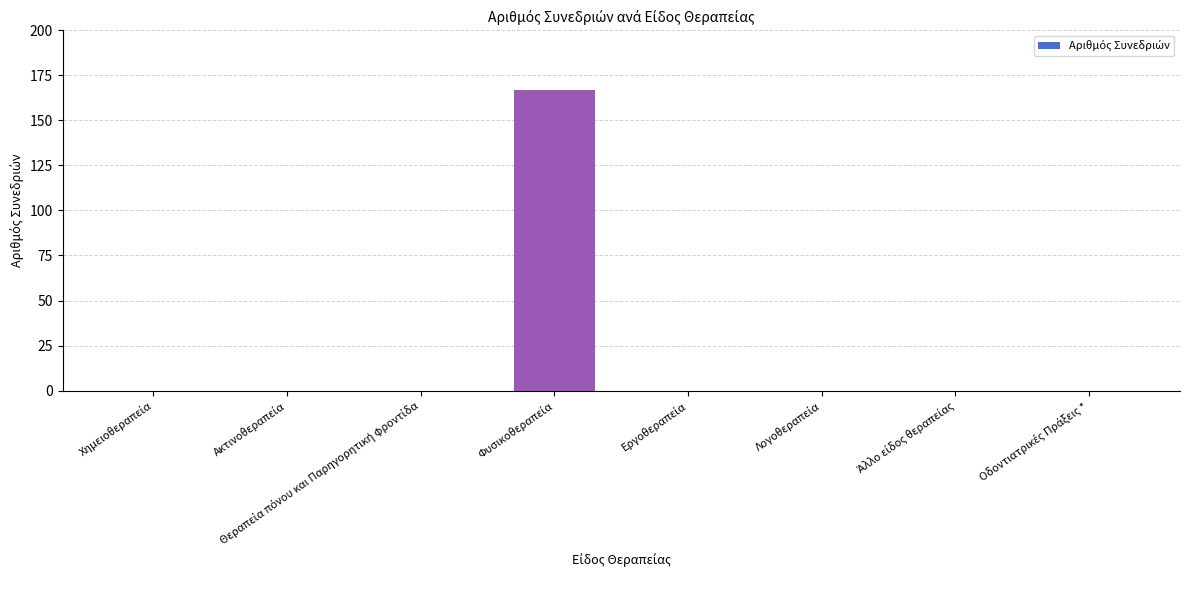

What is the greatest value displayed?

167